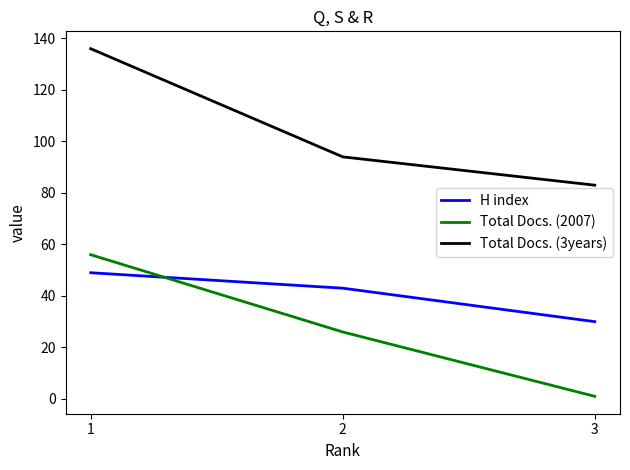

Is this an area chart (filled region under the line)?

No